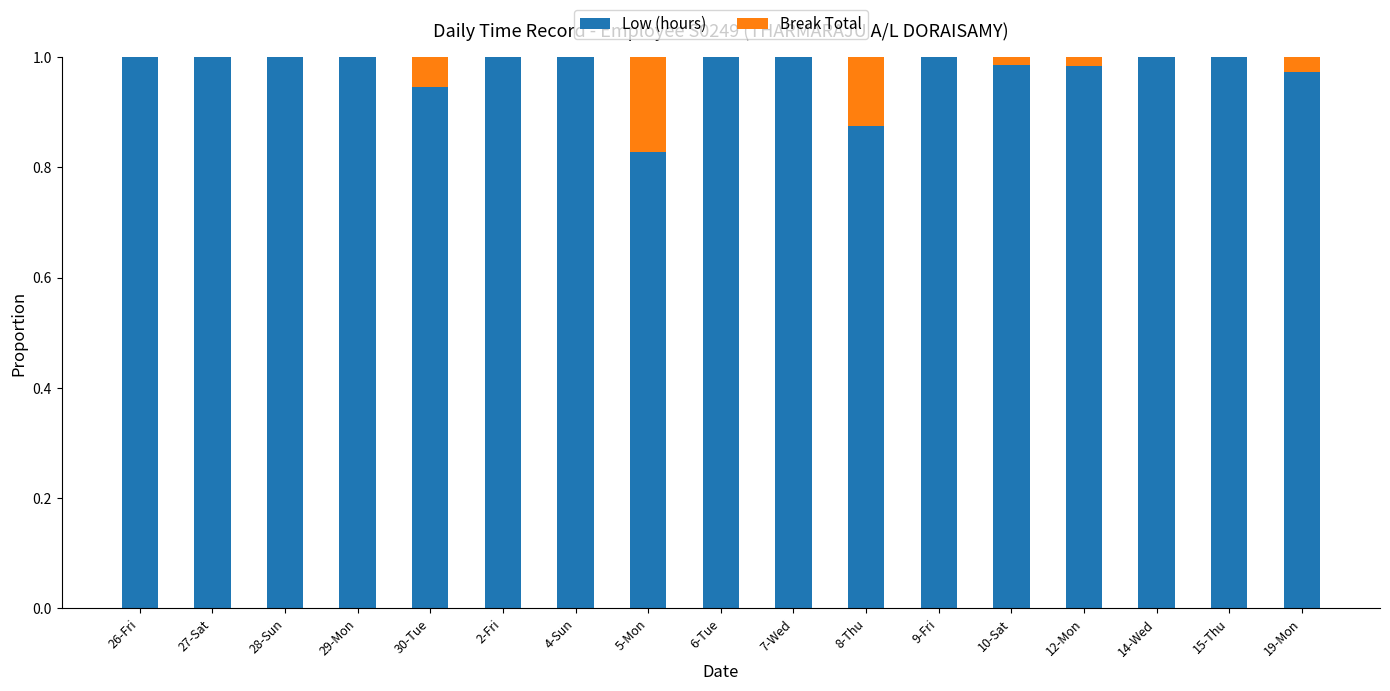

What is the sum of the Low (hours) values at 5-Mon and 14-Wed?

1.8